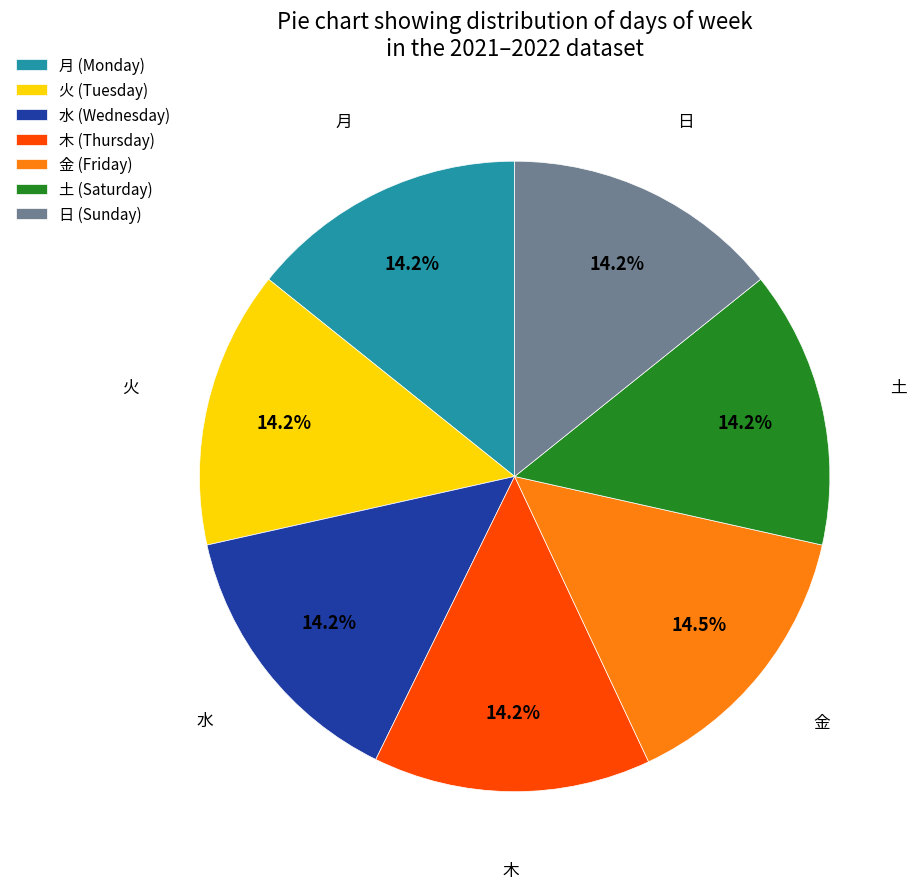

Does any single category account for the majority?

No